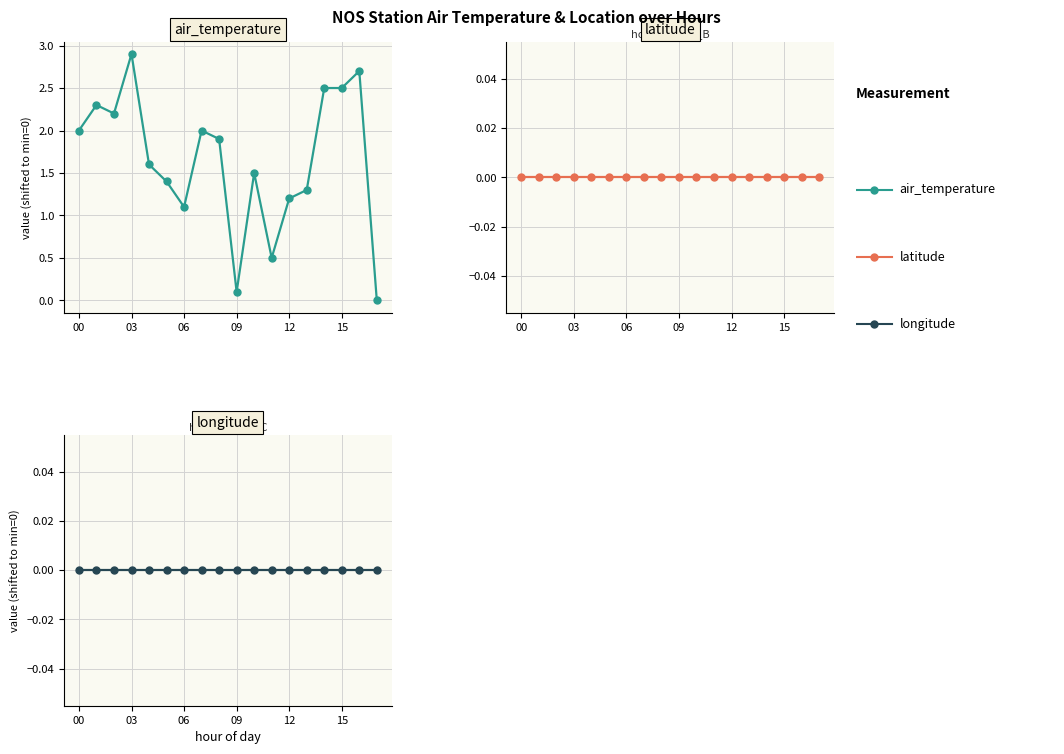

How many lines are shown in the chart?

3